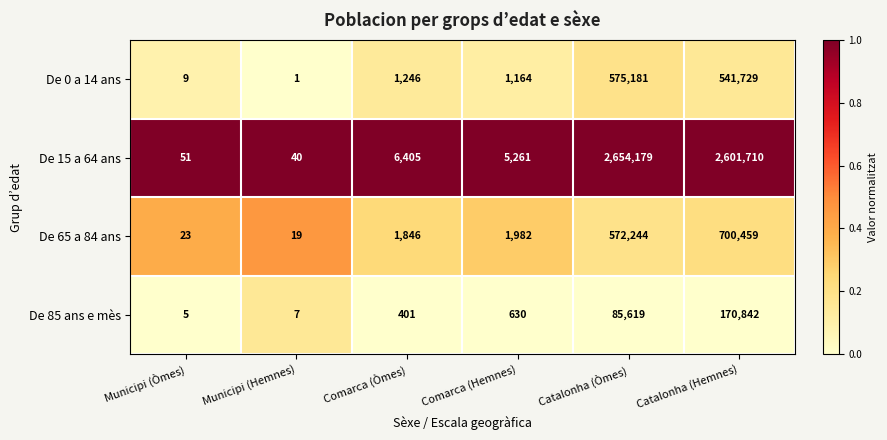

At Municipi (Òmes), list the series in order from smallest to largest.

De 85 ans e mès, De 0 a 14 ans, De 65 a 84 ans, De 15 a 64 ans